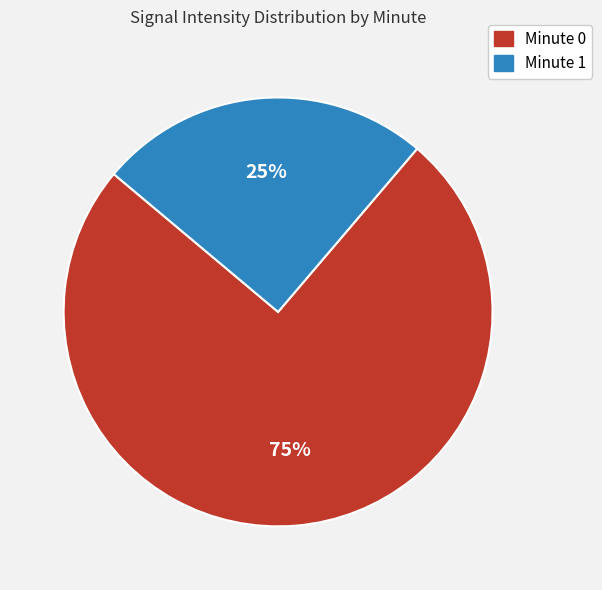

Does any single category account for the majority?

Yes